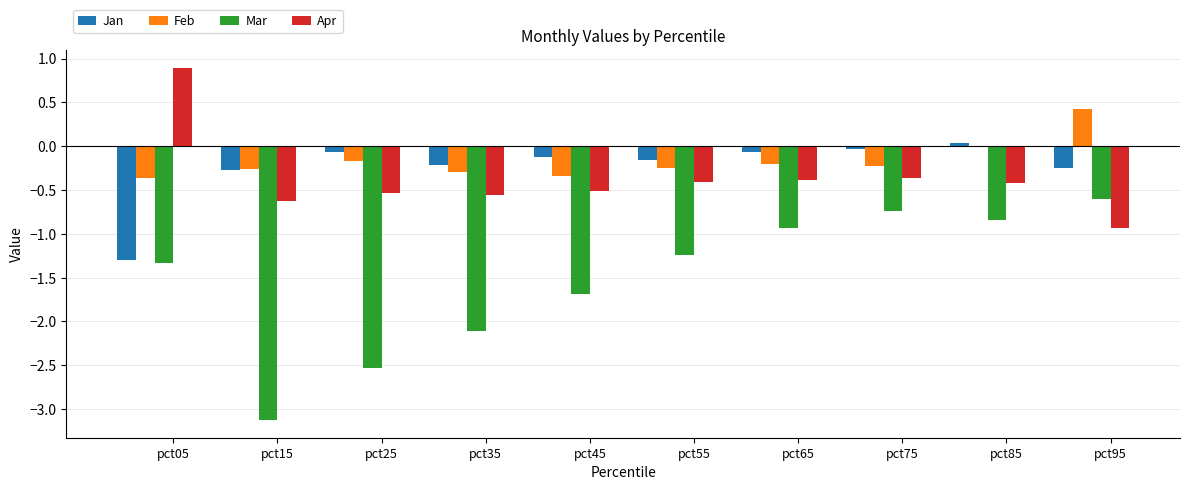

Is it true that Mar equals -2.3 at pct05?

False